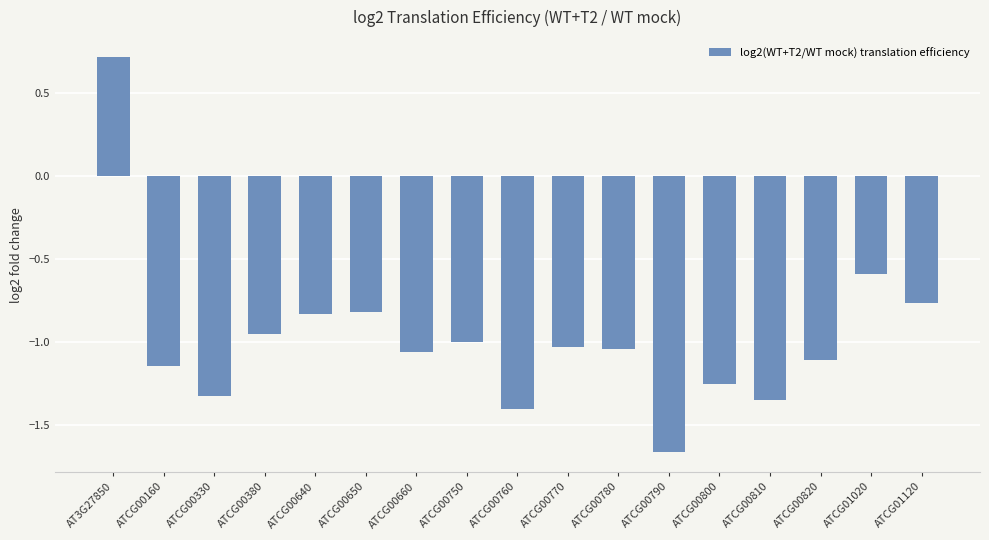

Is it true that the value at ATCG00650 is -0.2?

False